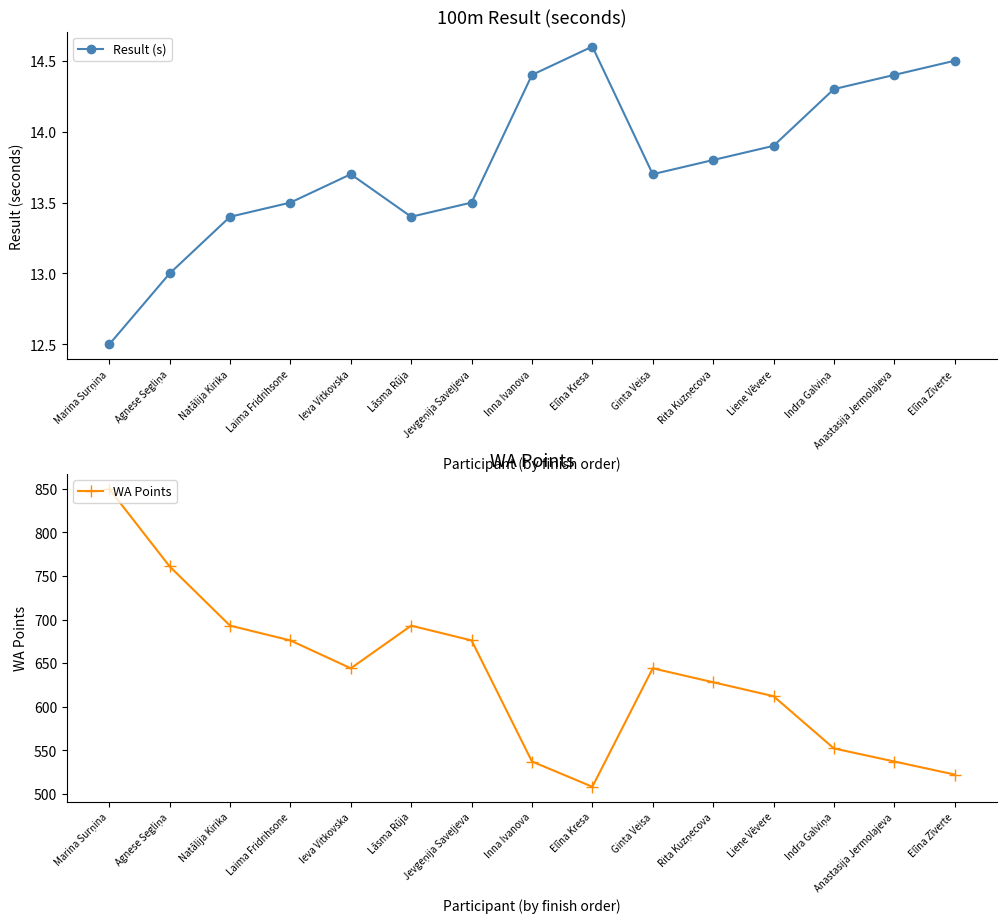

True or false: WA Points and Result (s) intersect in this chart.

False